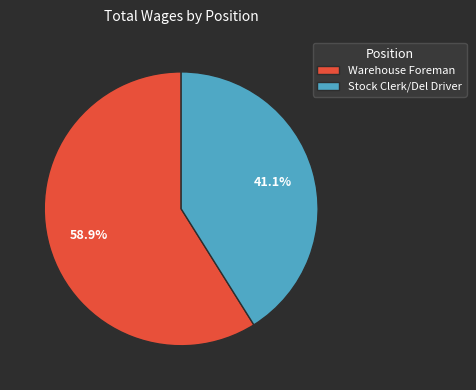

To the nearest percent, what is the difference between the Warehouse Foreman and Stock Clerk/Del Driver slice percentages?

18%